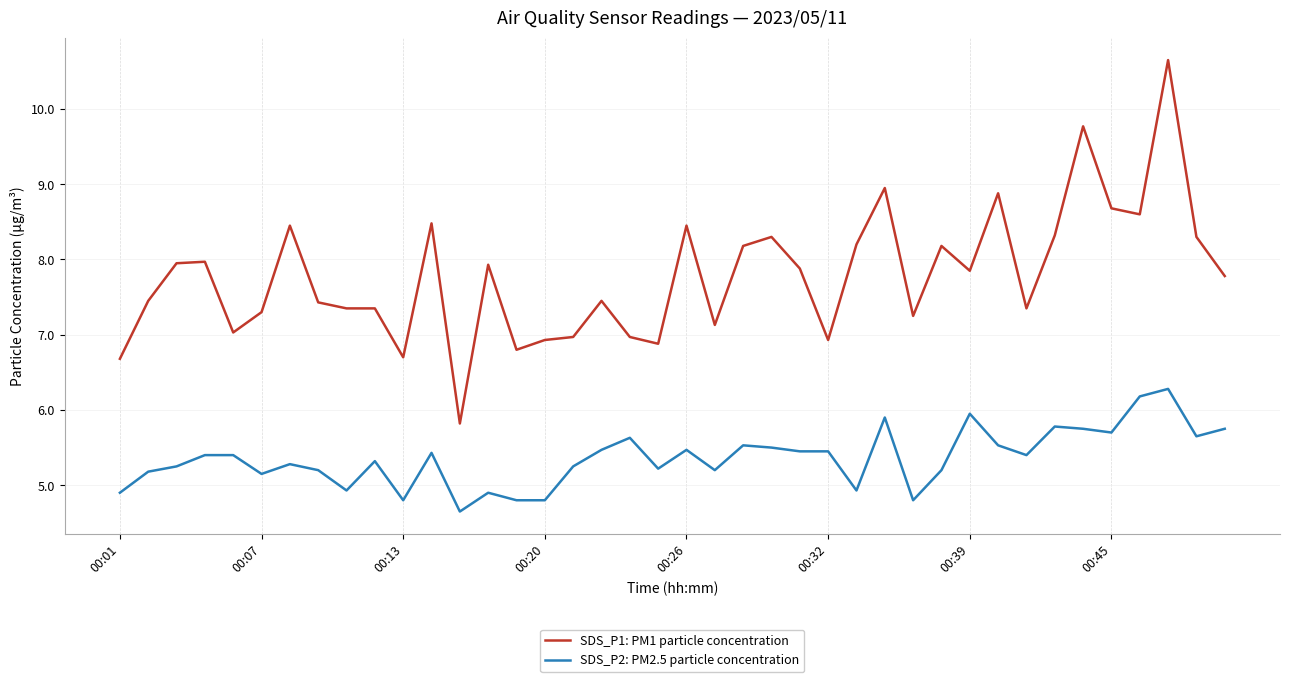

True or false: SDS_P1: PM1 particle concentration and SDS_P2: PM2.5 particle concentration intersect in this chart.

False